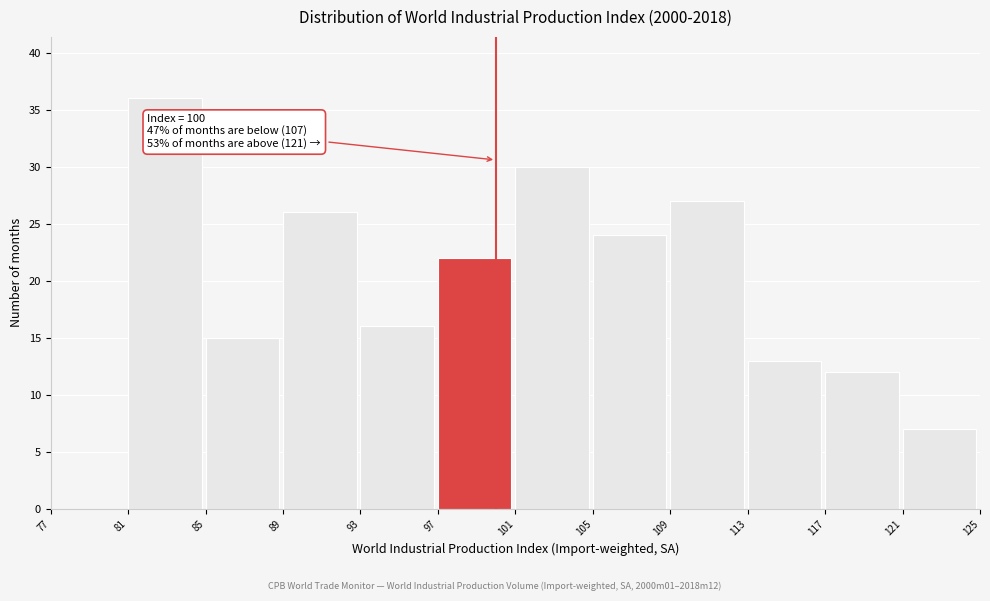

Which range on the x-axis has the tallest bar?

81 to 85